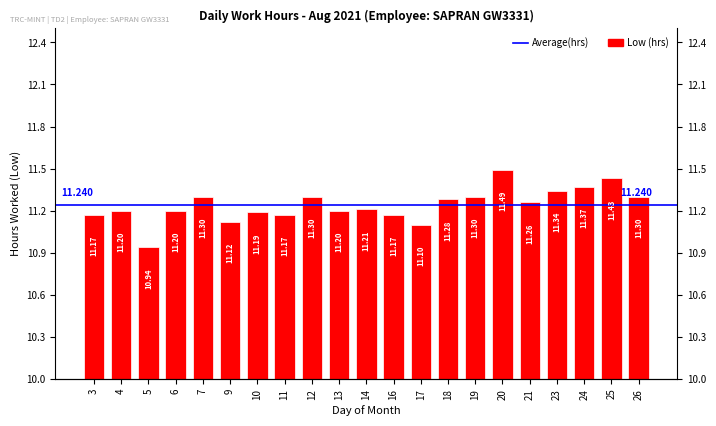

The chart shows a value of 11.4 at 25. True or false?

True